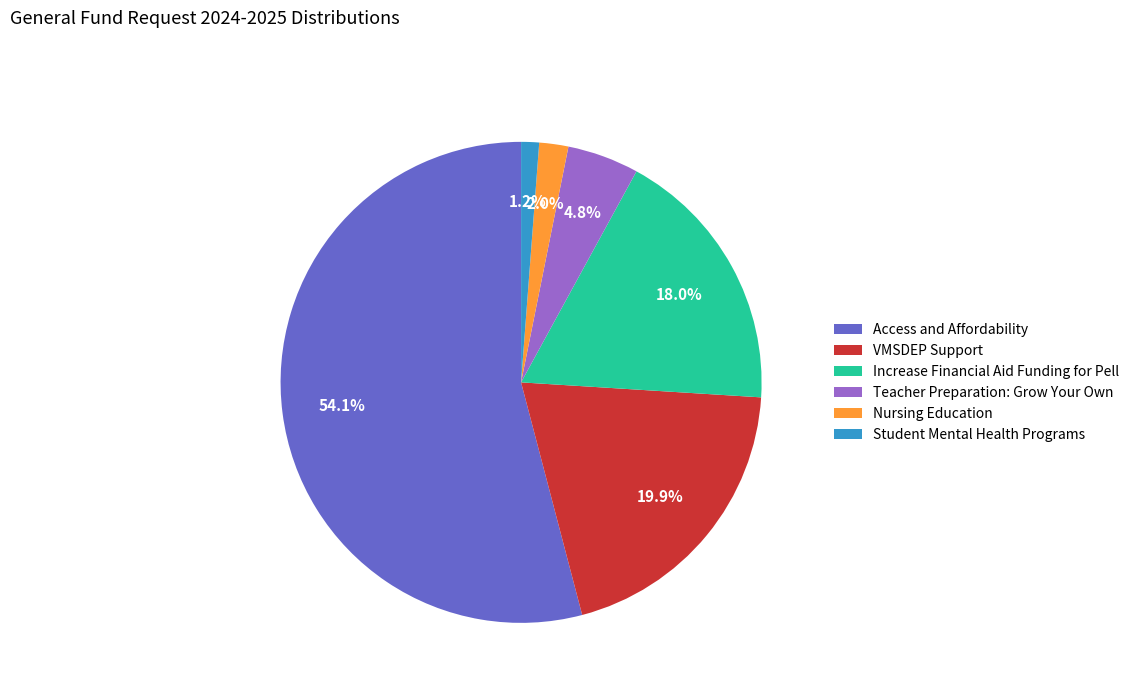

What is the ratio of the value at Nursing Education to the value at Teacher Preparation: Grow Your Own?

0.4